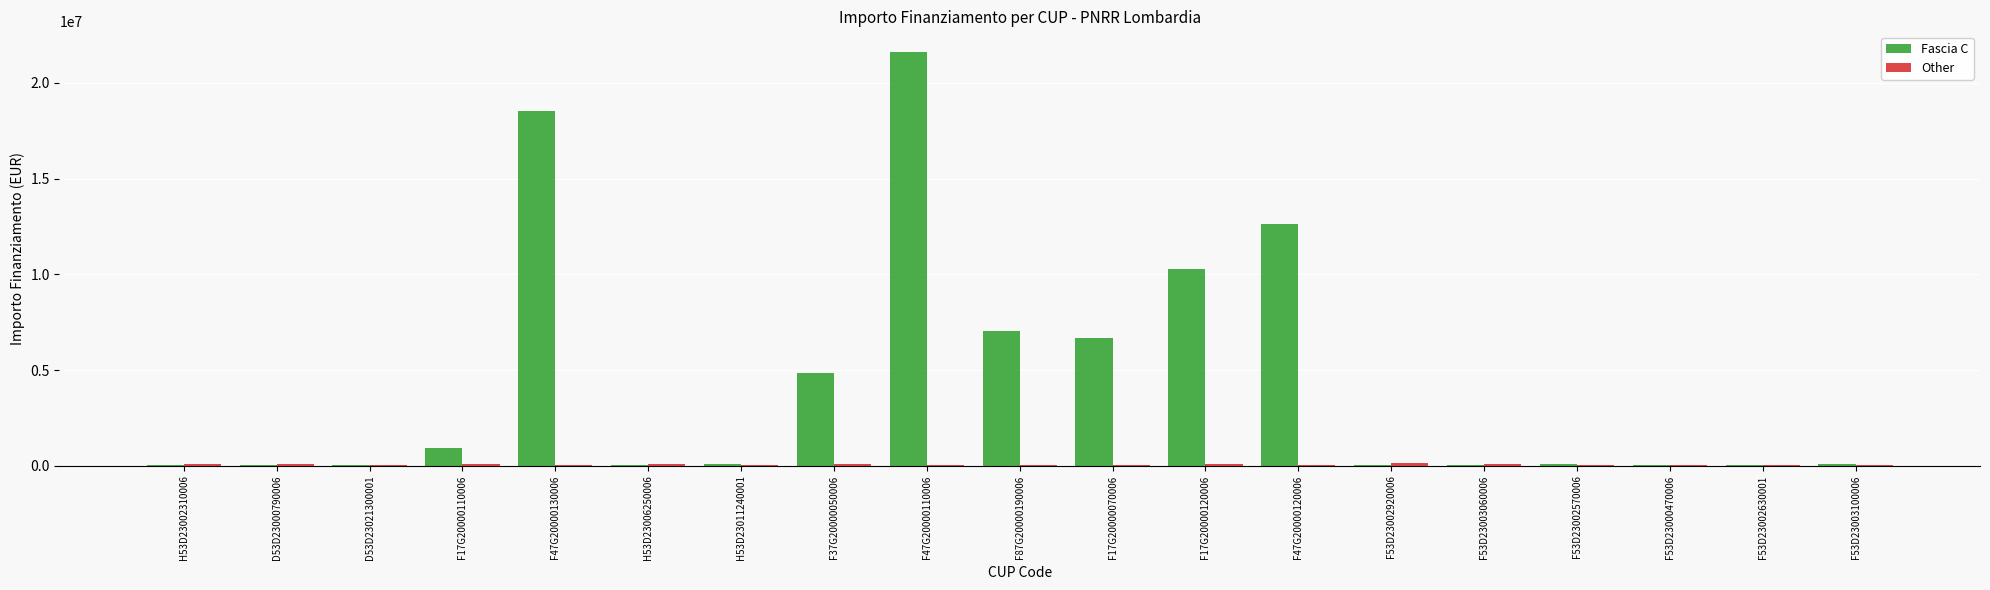

Which series has the largest total across all categories?

Fascia C